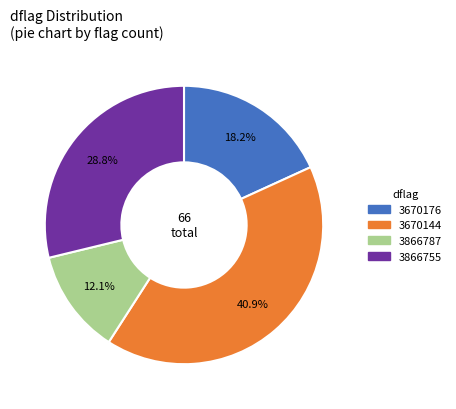

To the nearest percent, what portion does 3866787 represent?

12%